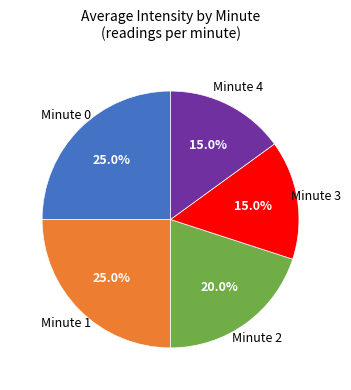

Is there any slice that represents more than half of the pie?

No